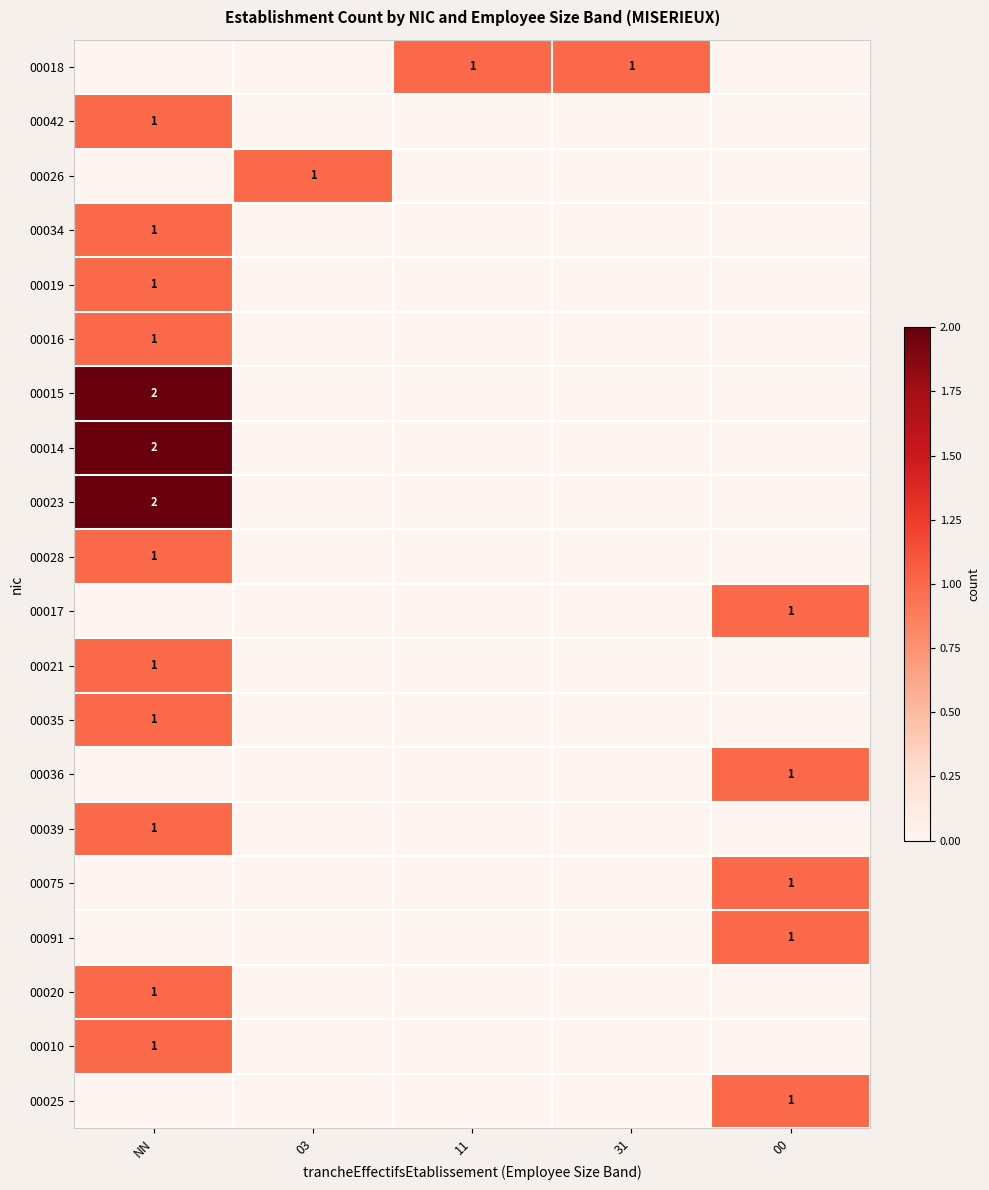

The value of 00015 at NN is 0. True or false?

False